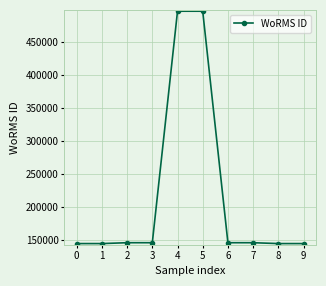

What is the value of the 2nd point from the left?

144099